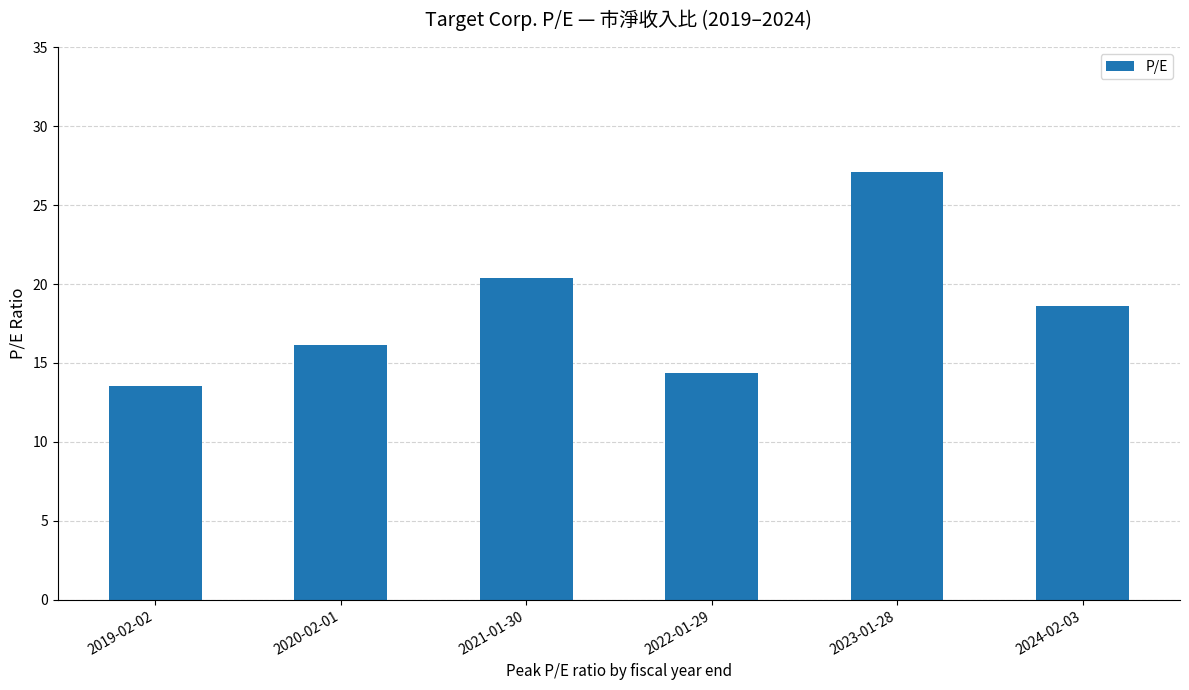

Reading left to right, list all the values displayed in this chart.

2019-02-02=13.6	2020-02-01=16.1	2021-01-30=20.4	2022-01-29=14.4	2023-01-28=27.1	2024-02-03=18.6